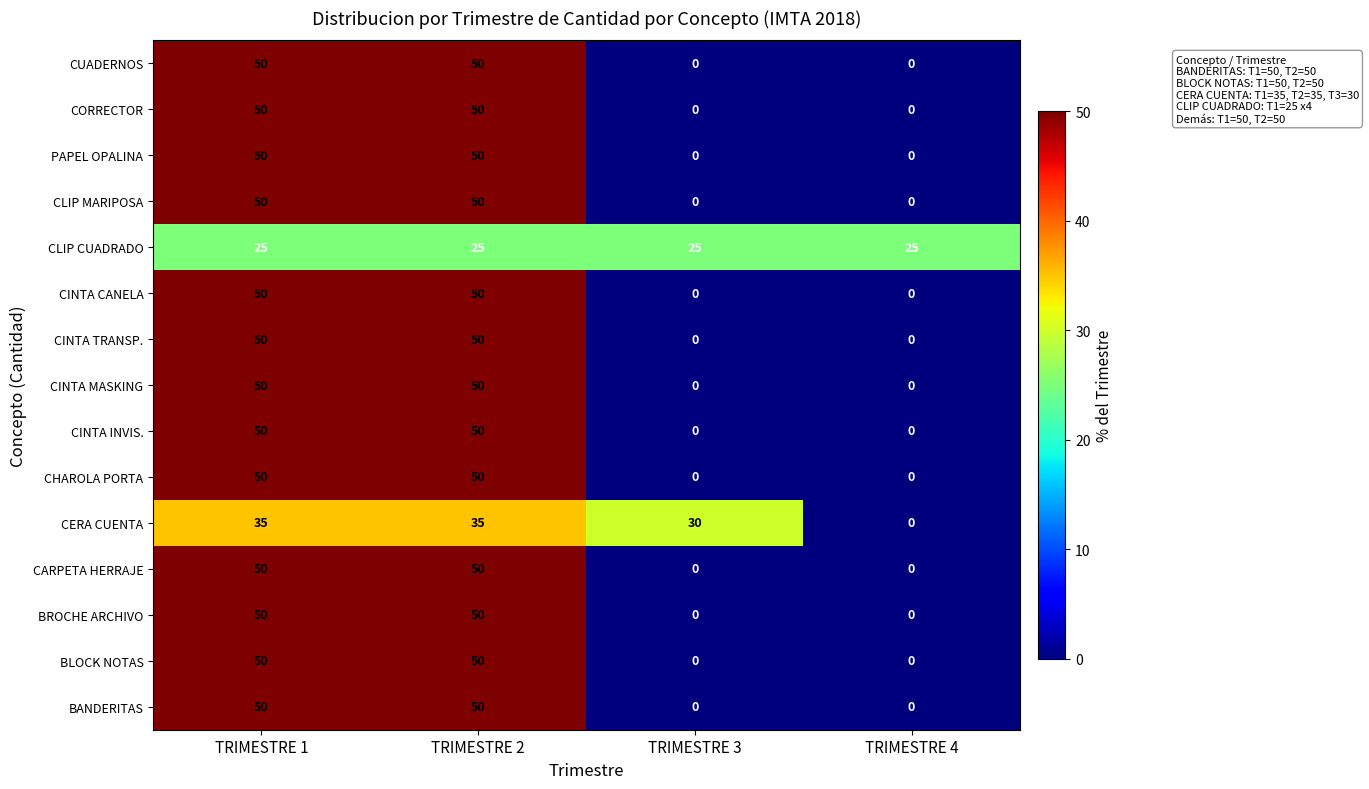

What is the spread (max minus min) of values at TRIMESTRE 4?

25